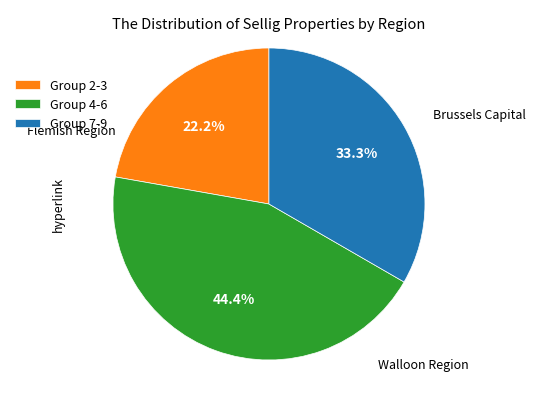

Which category has the smallest portion of the pie?

Group 2-3